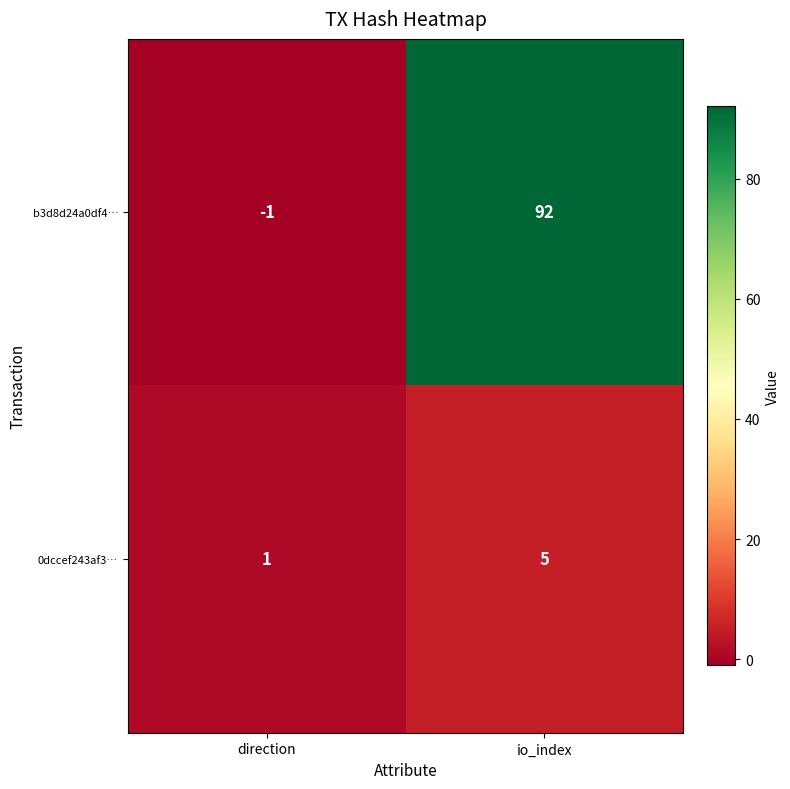

At which label is b3d8d24a0df4… closest to 45?

direction